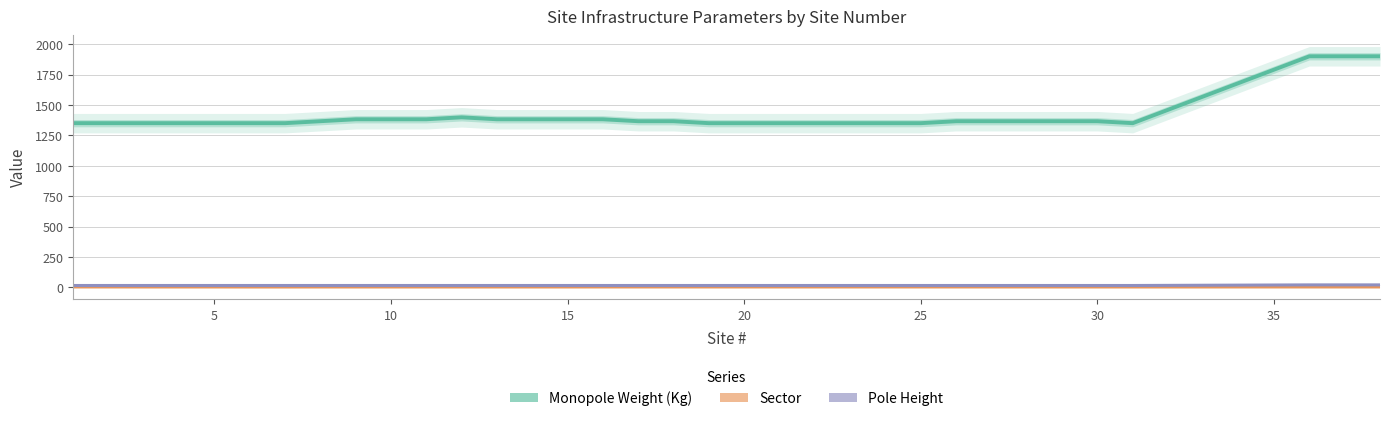

How many interior local valleys does the Monopole Weight (Kg) series have?

1